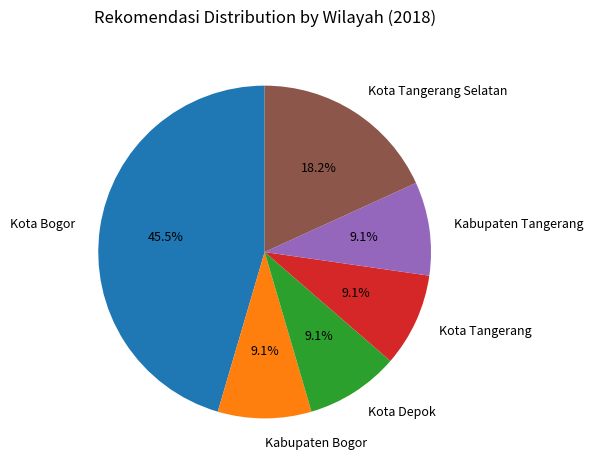

To the nearest percent, what percentage of the pie is Kota Tangerang?

9%